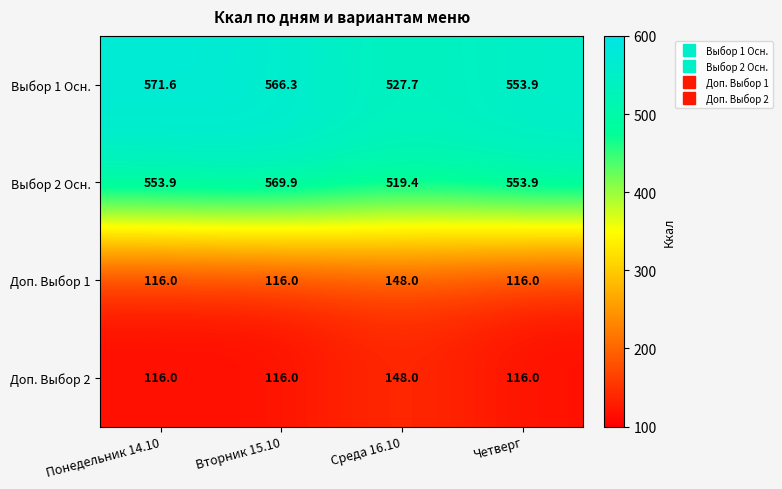

What is the lowest value of the Выбор 2 Осн. series?

519.4